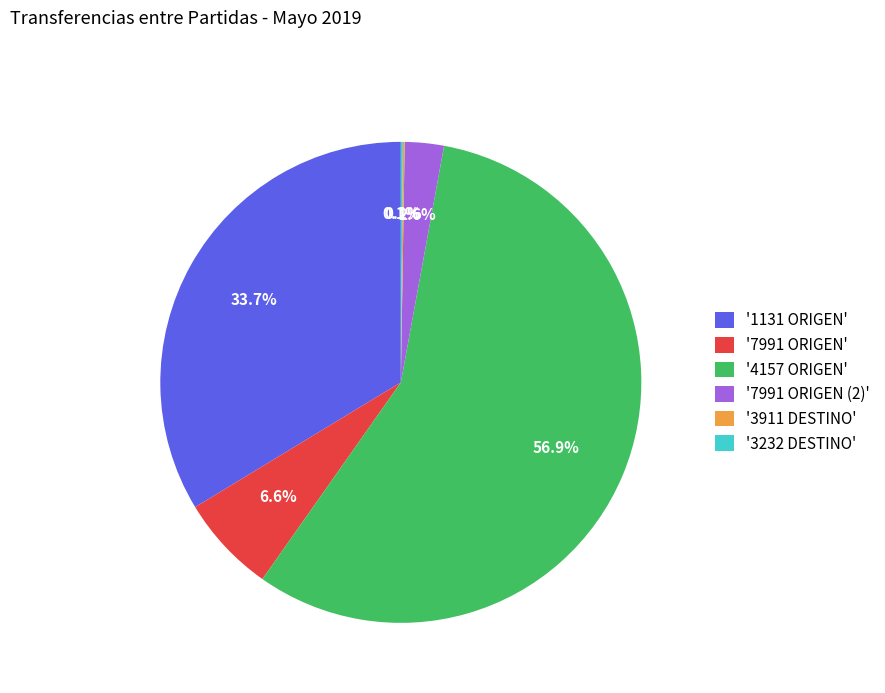

Is there any slice that represents more than half of the pie?

Yes